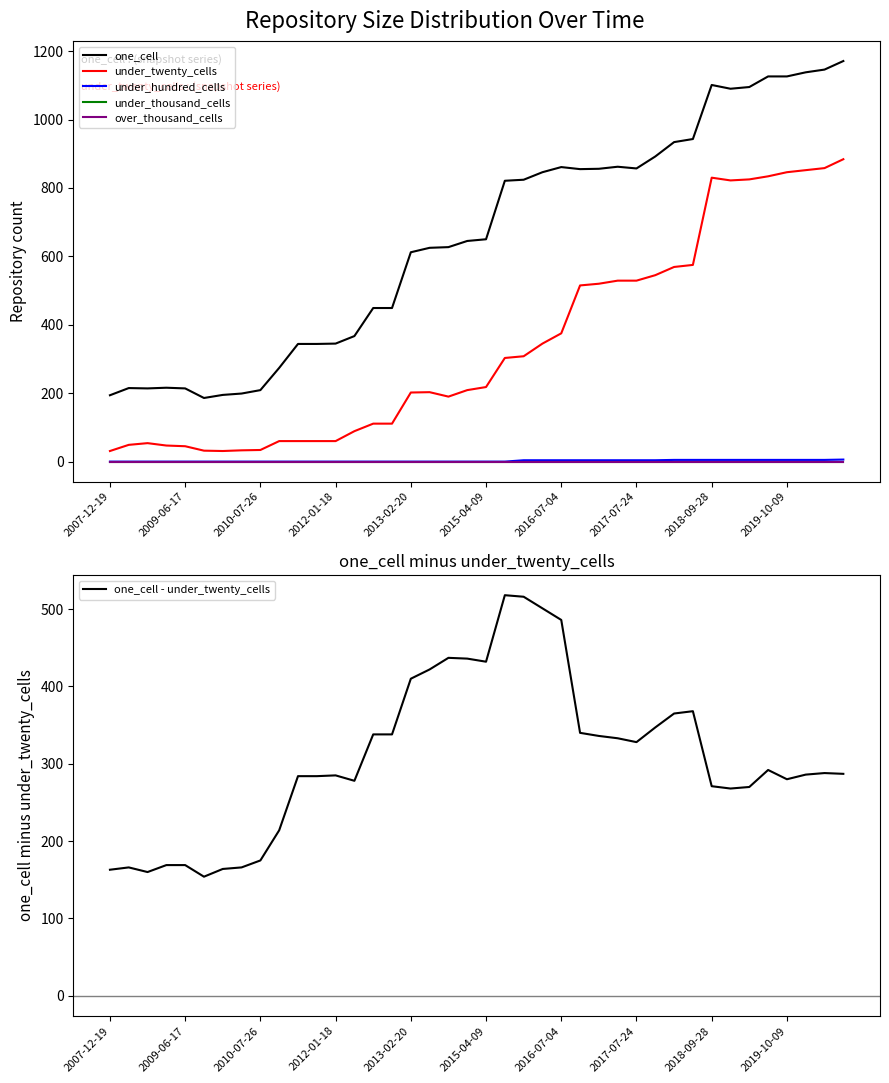

True or false: one_cell - under_twenty_cells has a value of 285 at 2012-01-18.

True